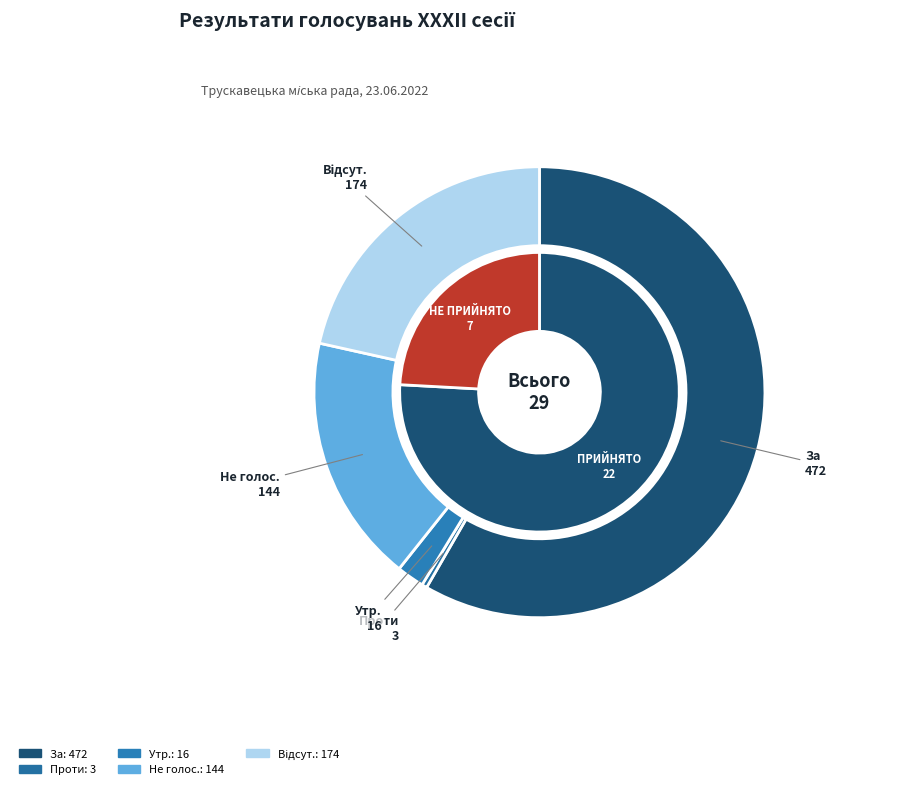

What percentage do ПРИЙНЯТО and НЕ ПРИЙНЯТО together represent?

100.0%